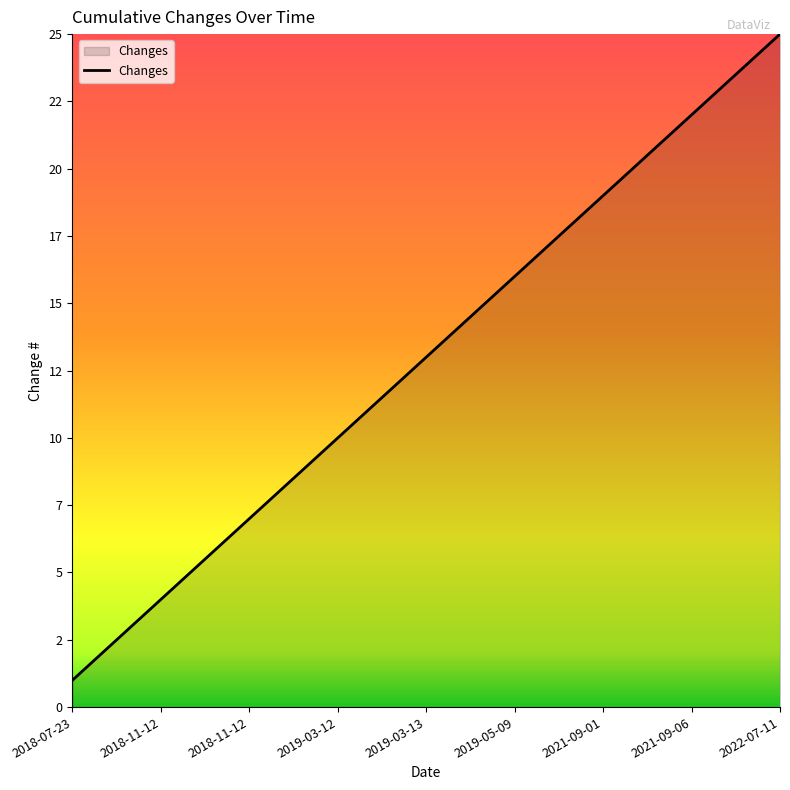

What is the maximum value shown in the chart?

25